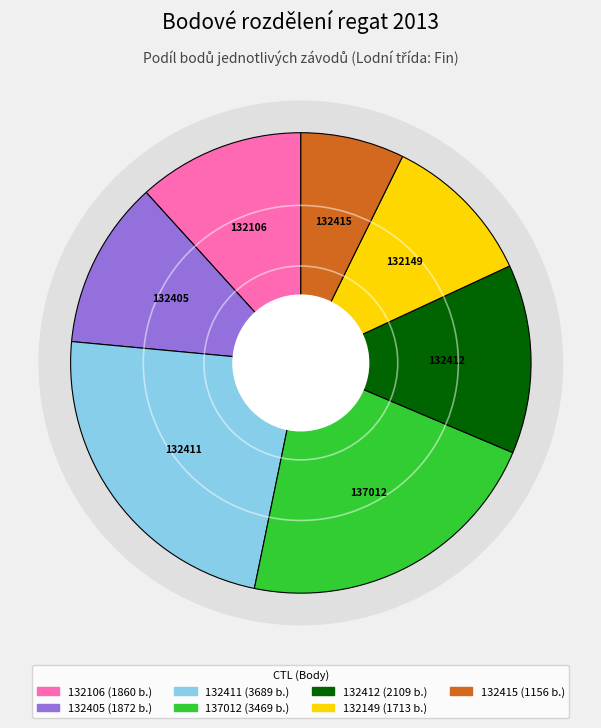

To the nearest percent, what is the difference between the largest and smallest slice percentages?

16%